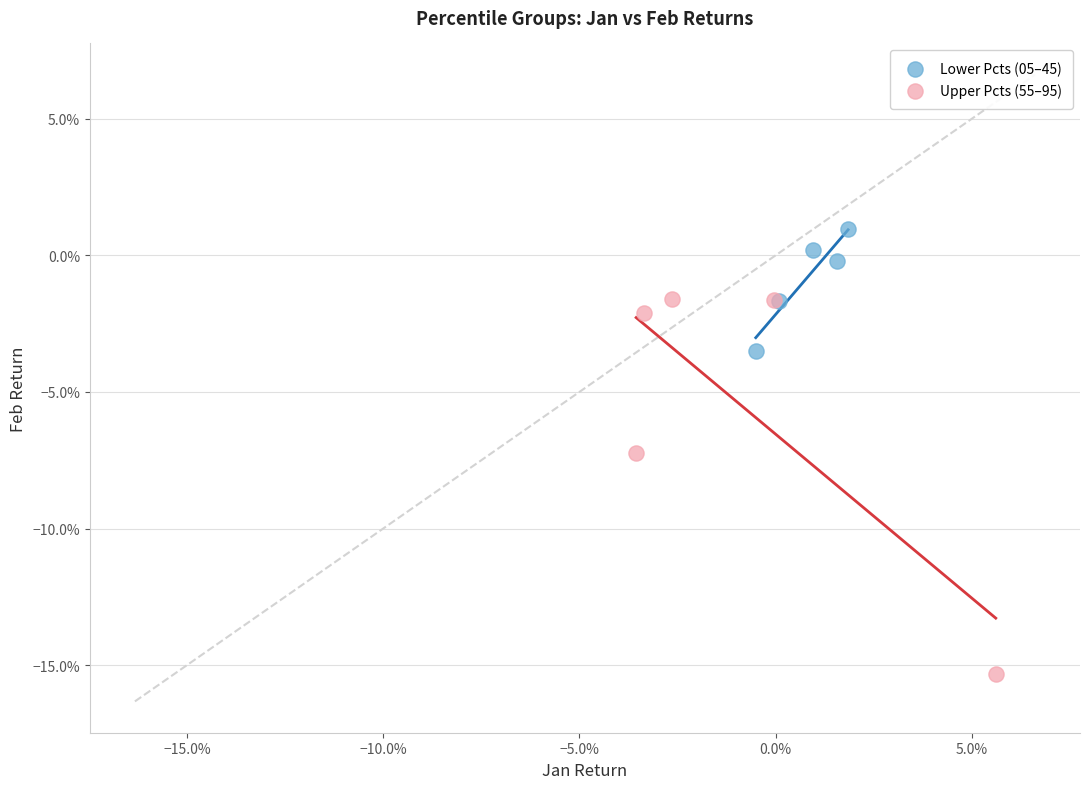

Which series reaches the minimum Y coordinate?

Upper Pcts (55–95)